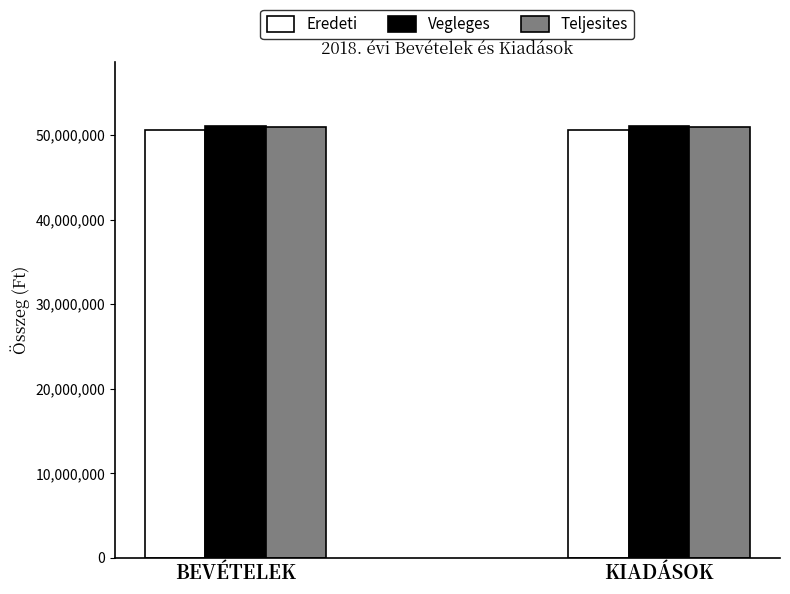

What is the sum of all Eredeti values?

101159828